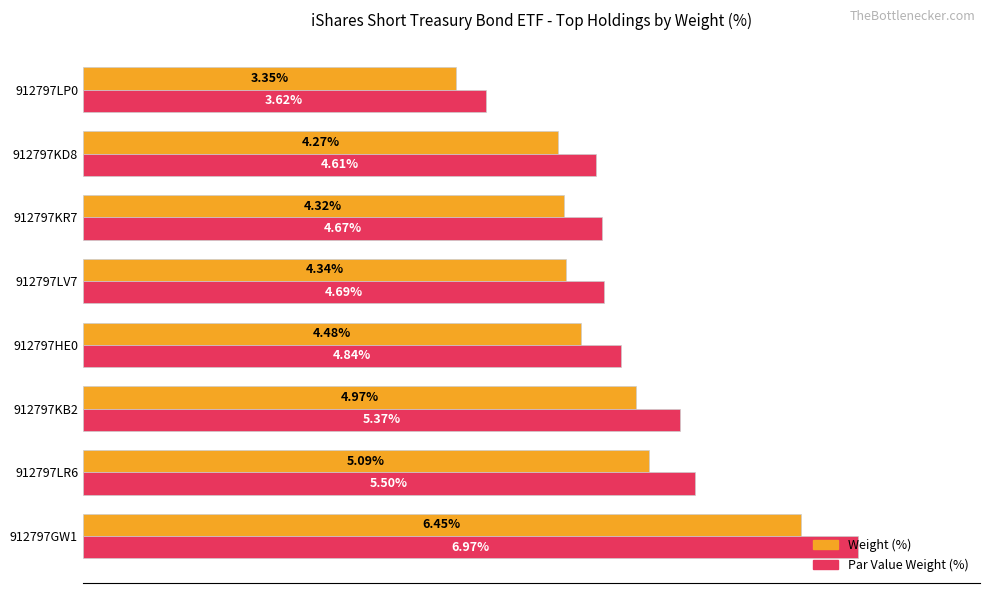

Is the value of Weight (%) at 912797LV7 greater than the value of Par Value Weight (%) at 912797KB2?

No